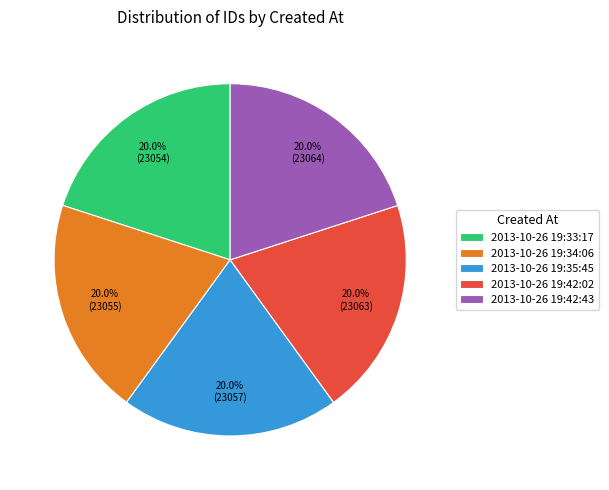

Count the number of slices in the pie.

5